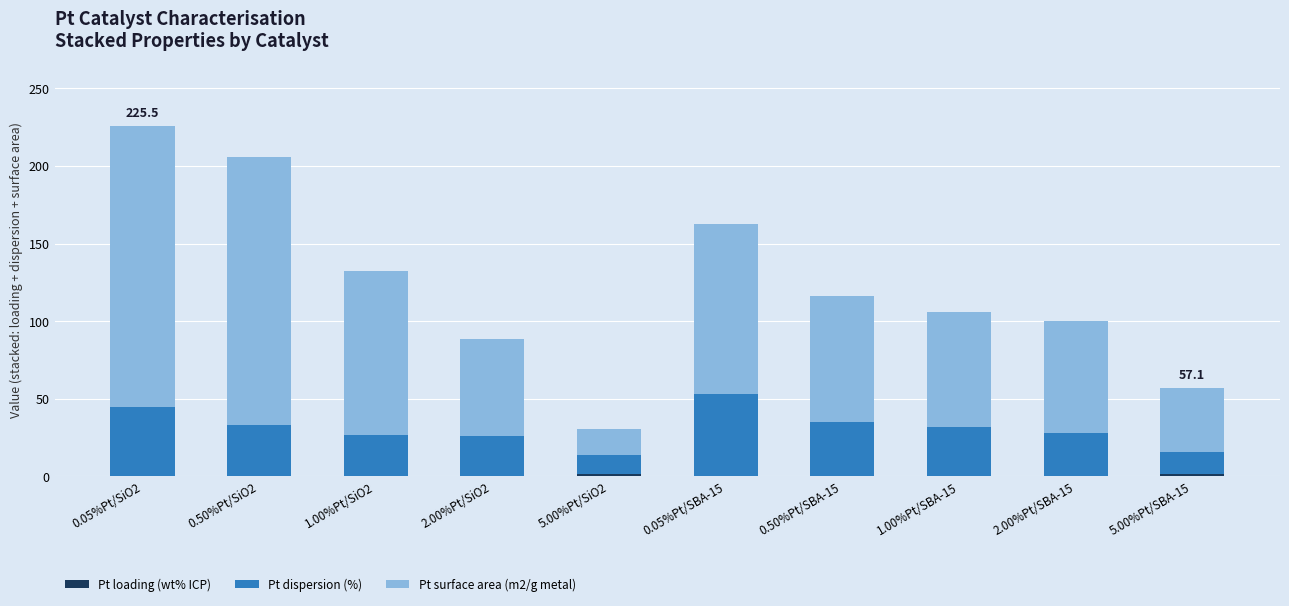

List the labels in order of Pt surface area (m2/g metal) value, largest first.

0.05%Pt/SiO2, 0.50%Pt/SiO2, 0.05%Pt/SBA-15, 1.00%Pt/SiO2, 0.50%Pt/SBA-15, 1.00%Pt/SBA-15, 2.00%Pt/SBA-15, 2.00%Pt/SiO2, 5.00%Pt/SBA-15, 5.00%Pt/SiO2